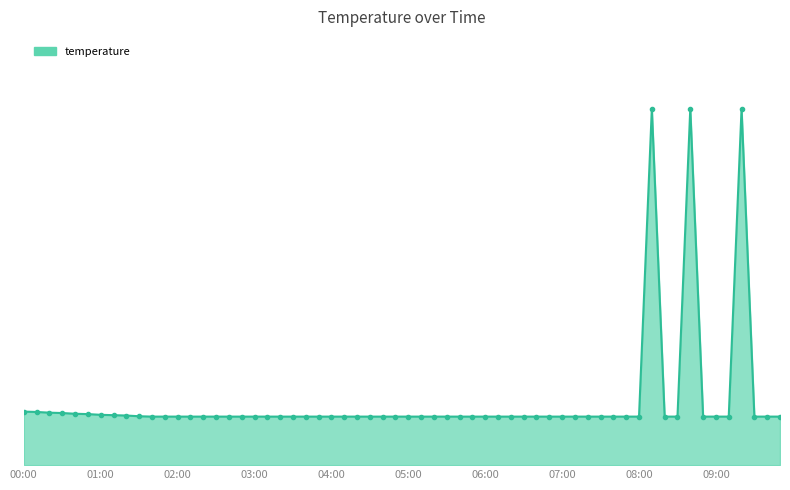

What is the difference between the maximum and minimum values?

86.3